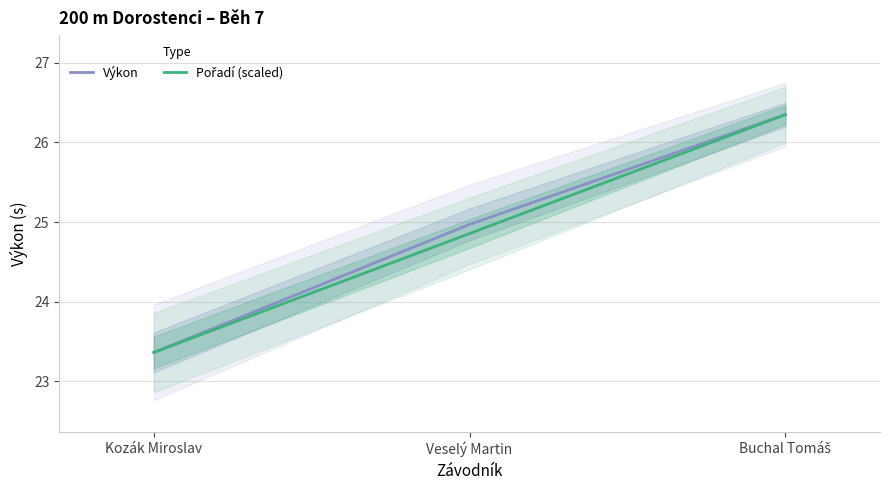

What are all the series names shown in the legend?

Výkon, Pořadí (scaled)